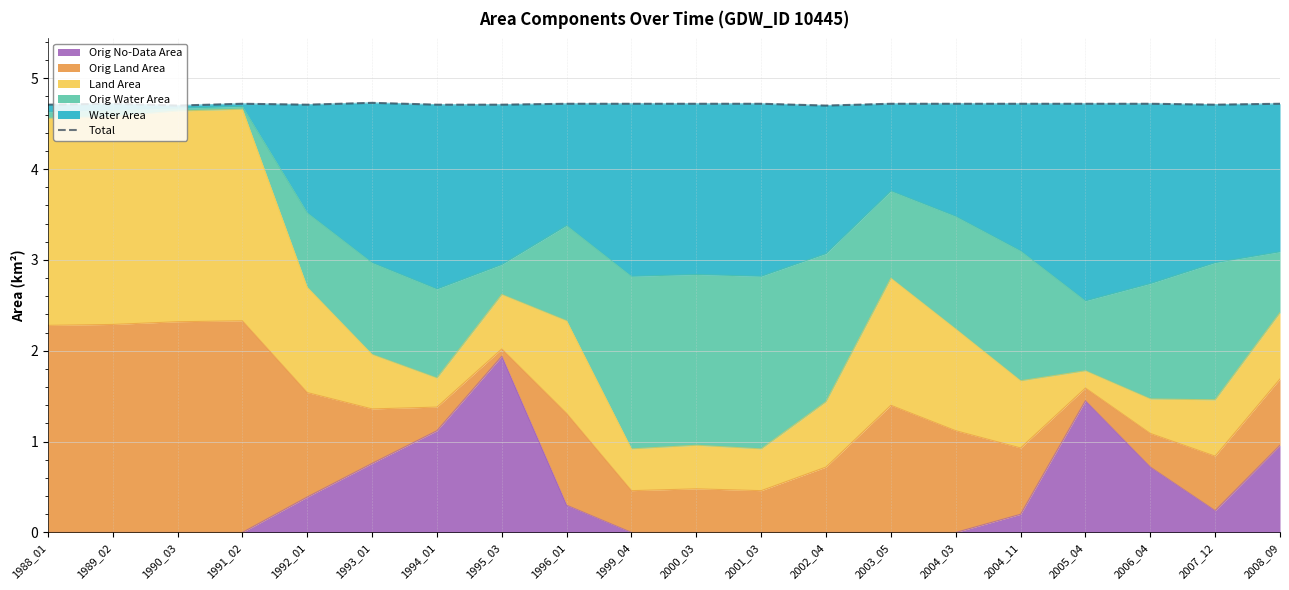

The value of Orig No-Data Area at 1991_02 is 1.2. True or false?

False